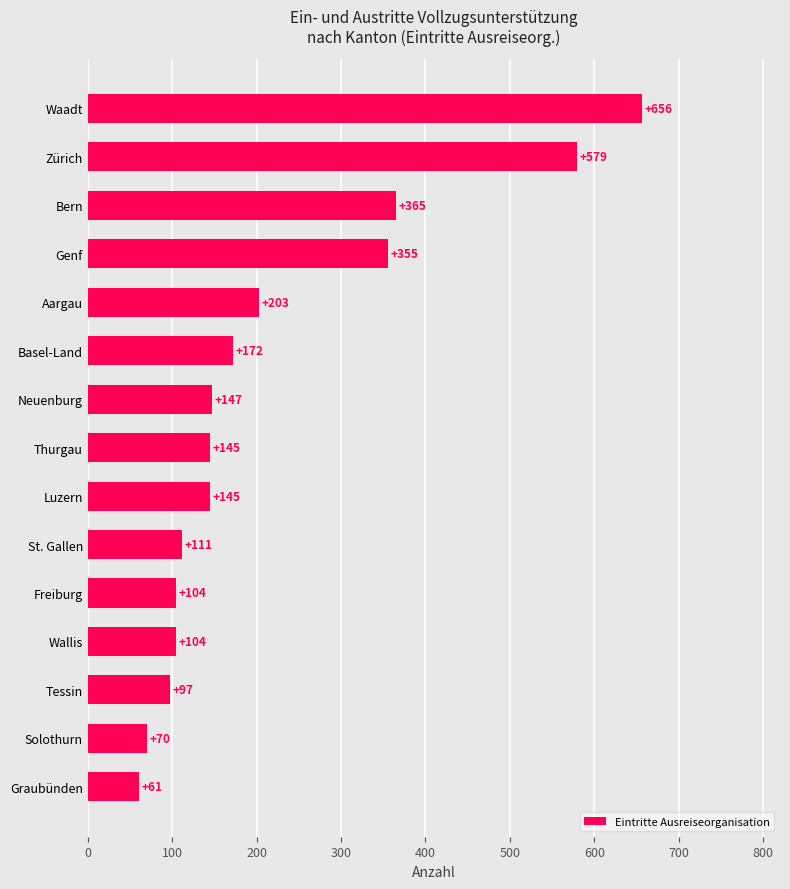

Are the bars grouped side by side (vs. stacked)?

No